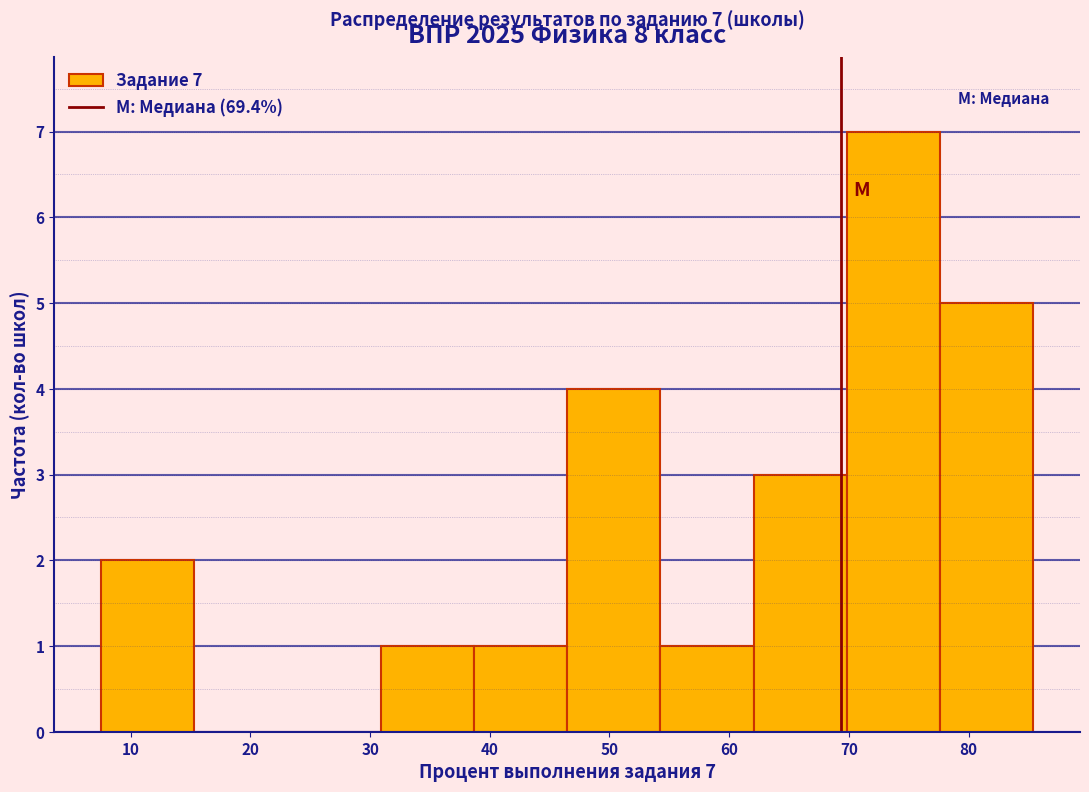

Which range on the x-axis has the tallest bar?

70 to 78